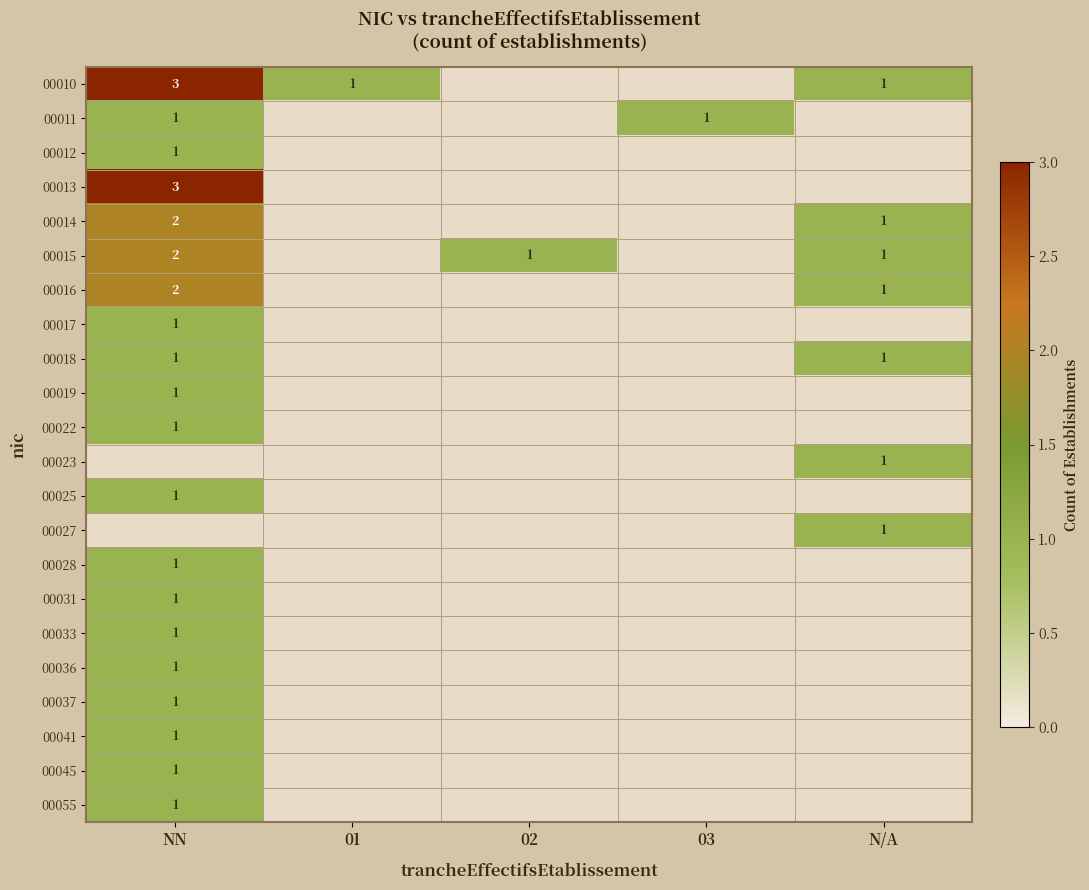

Is it true that 00018 equals 1 at N/A?

True